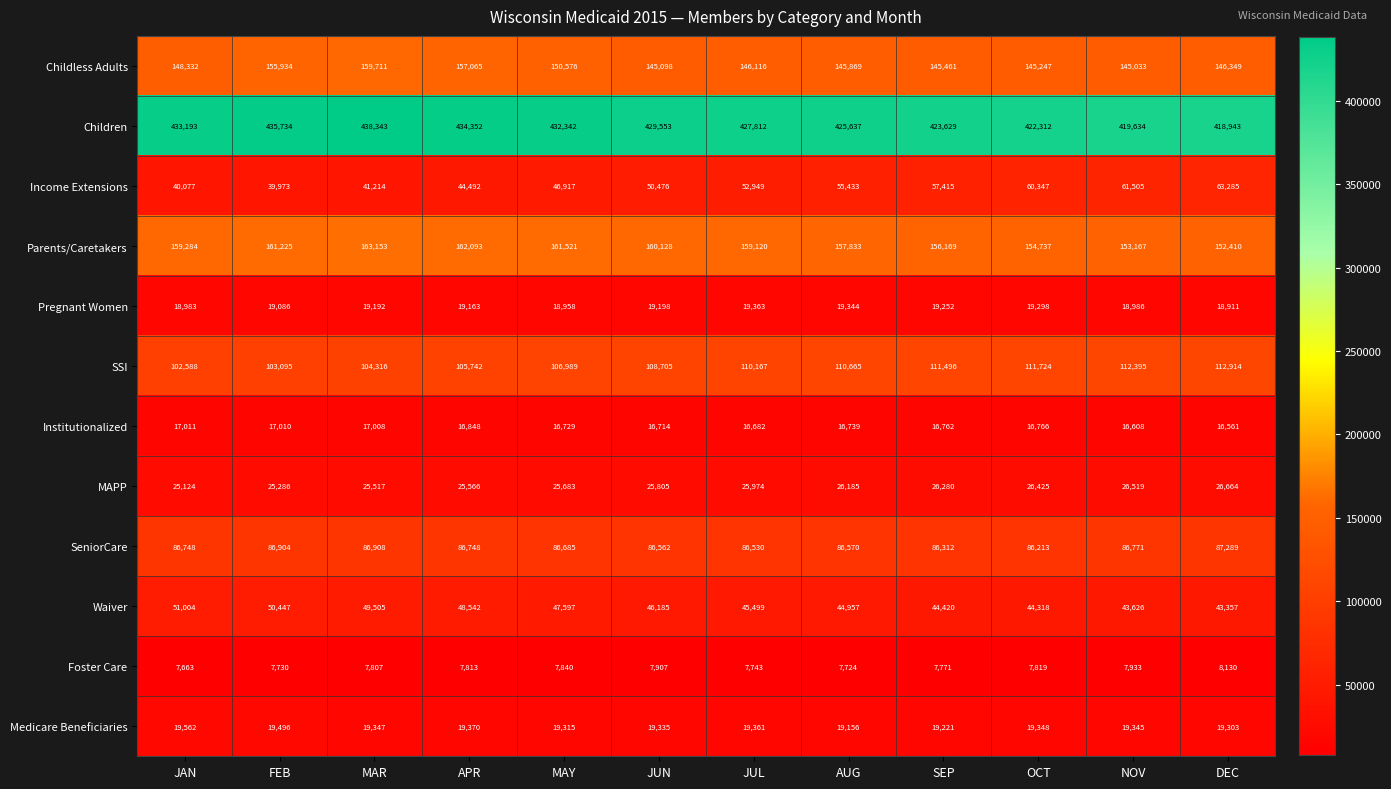

Which category has the lowest value in the SeniorCare series?

OCT